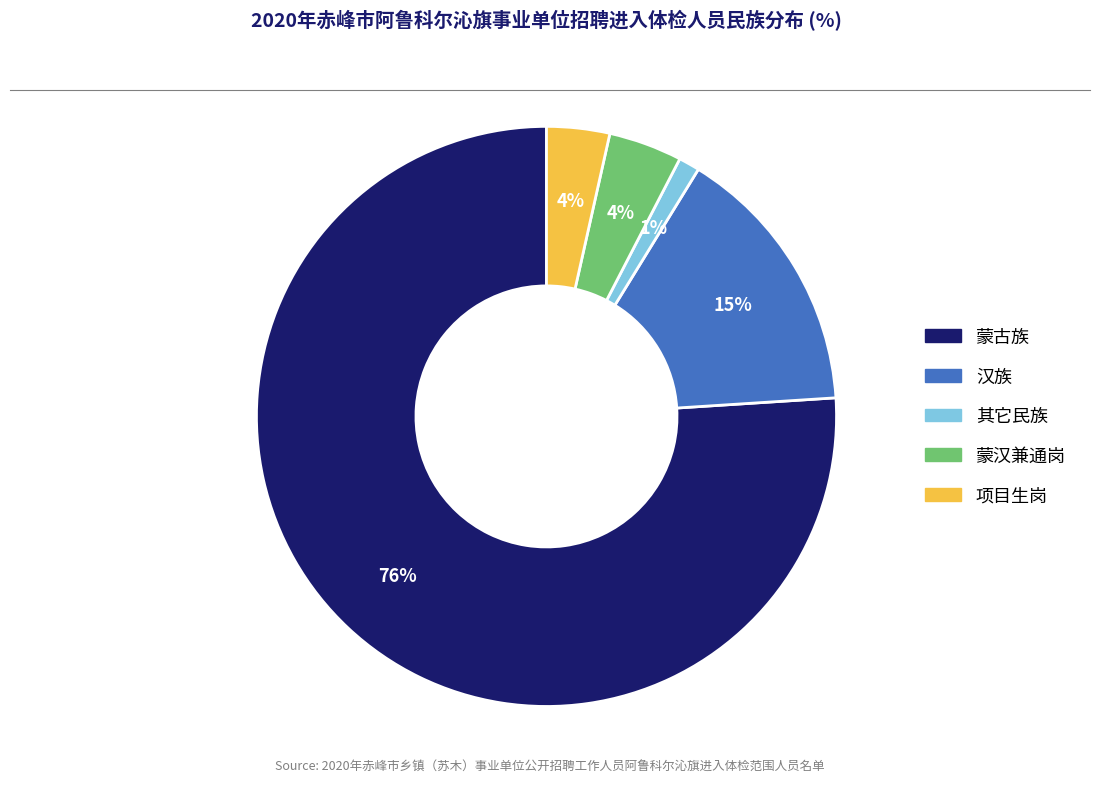

True or false: 蒙古族 accounts for 76% of the total.

True